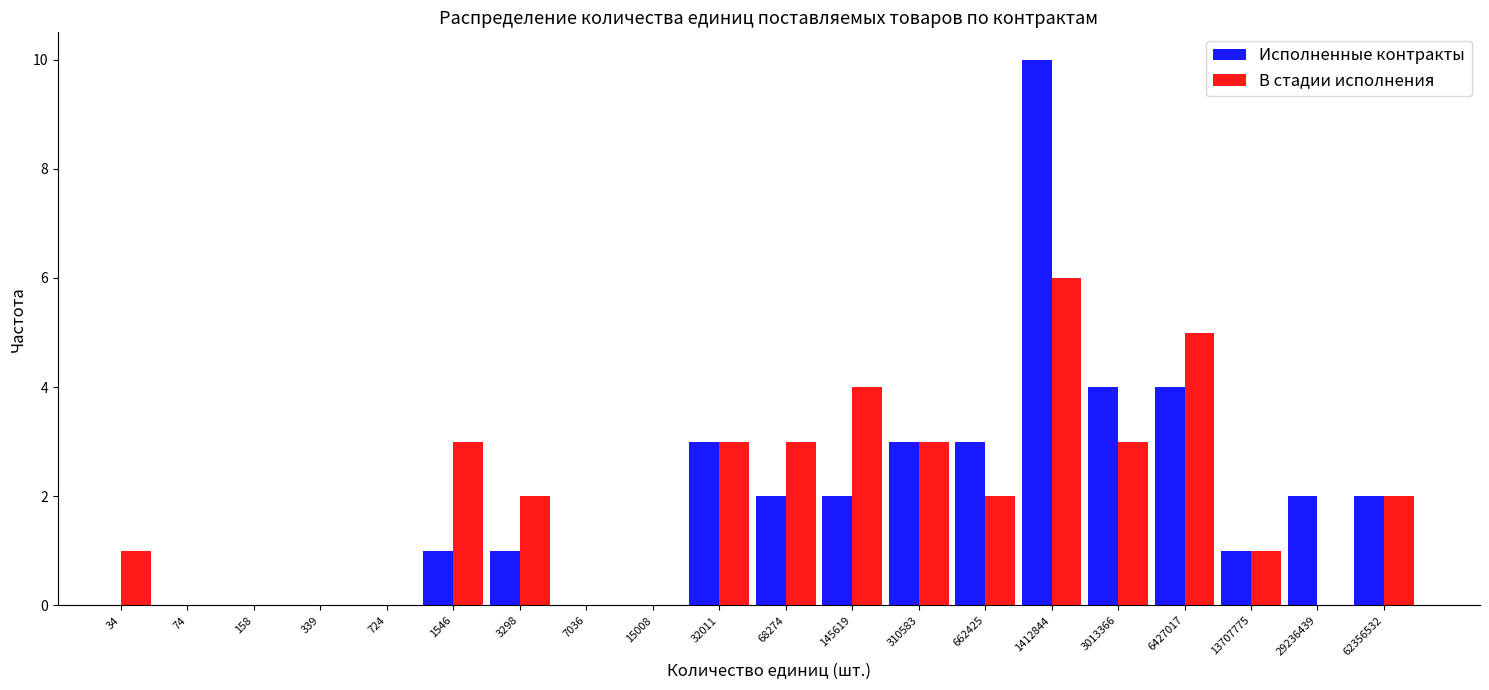

Is the value of Исполненные контракты at 7036 greater than the value of В стадии исполнения at 1412844?

No